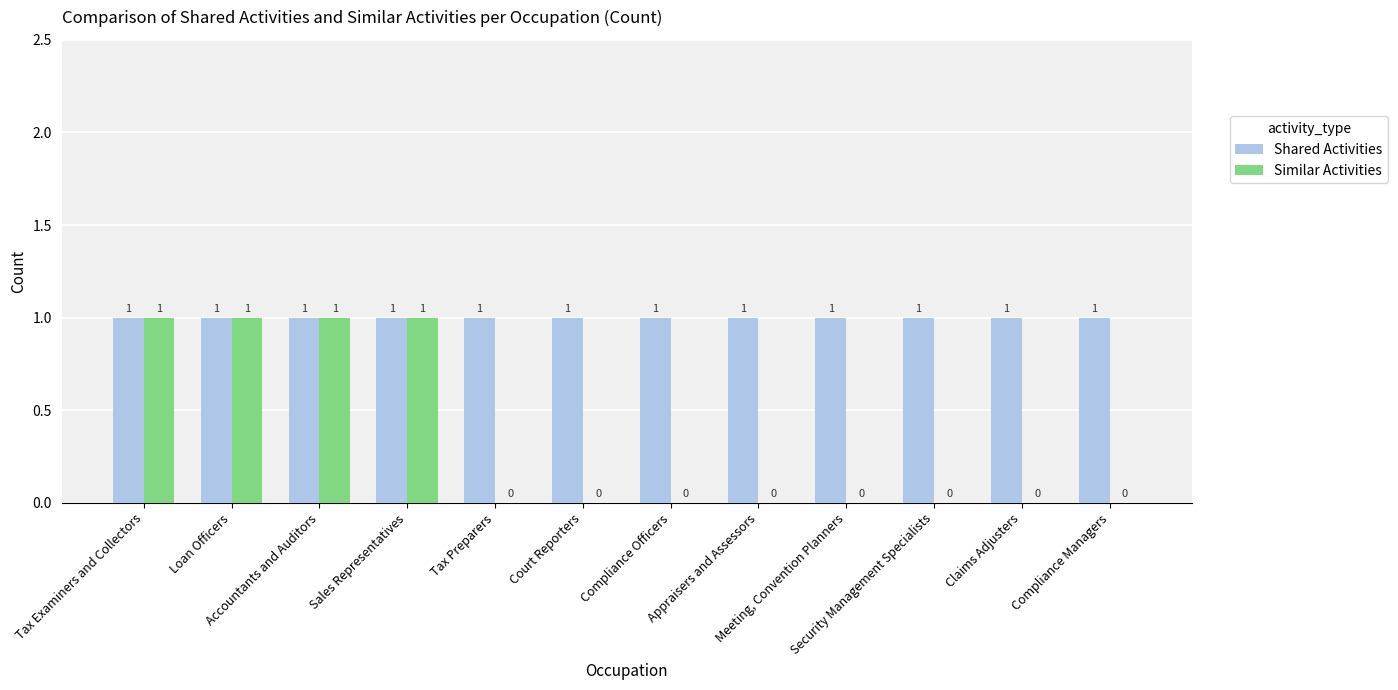

What is the sum of all Similar Activities values?

4